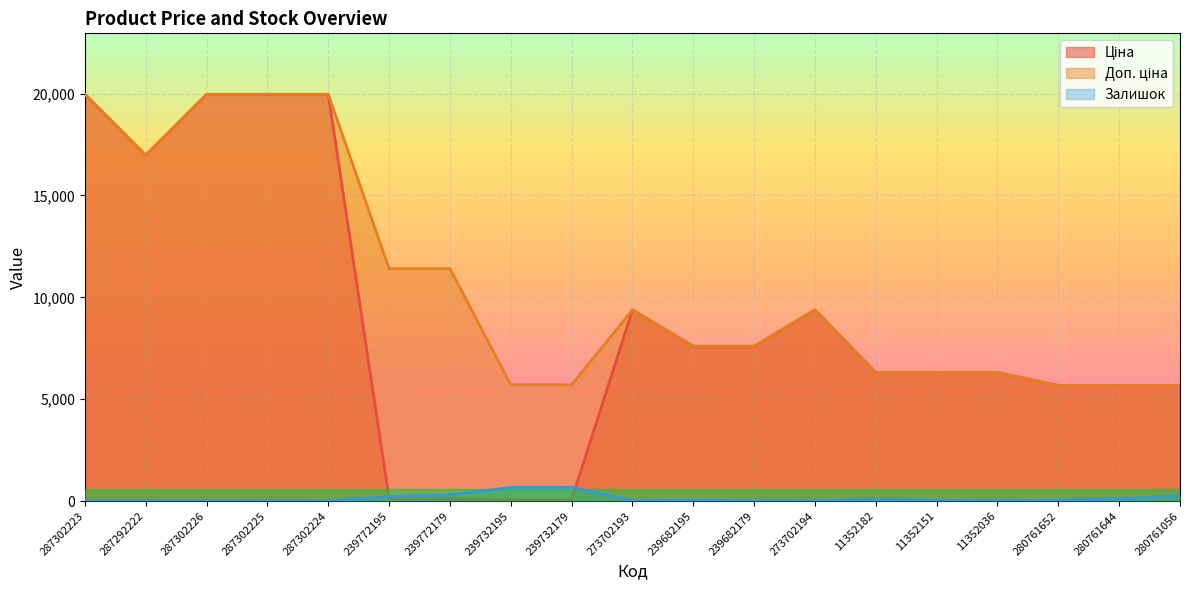

At which category does Ціна reach its first local valley?

287292222